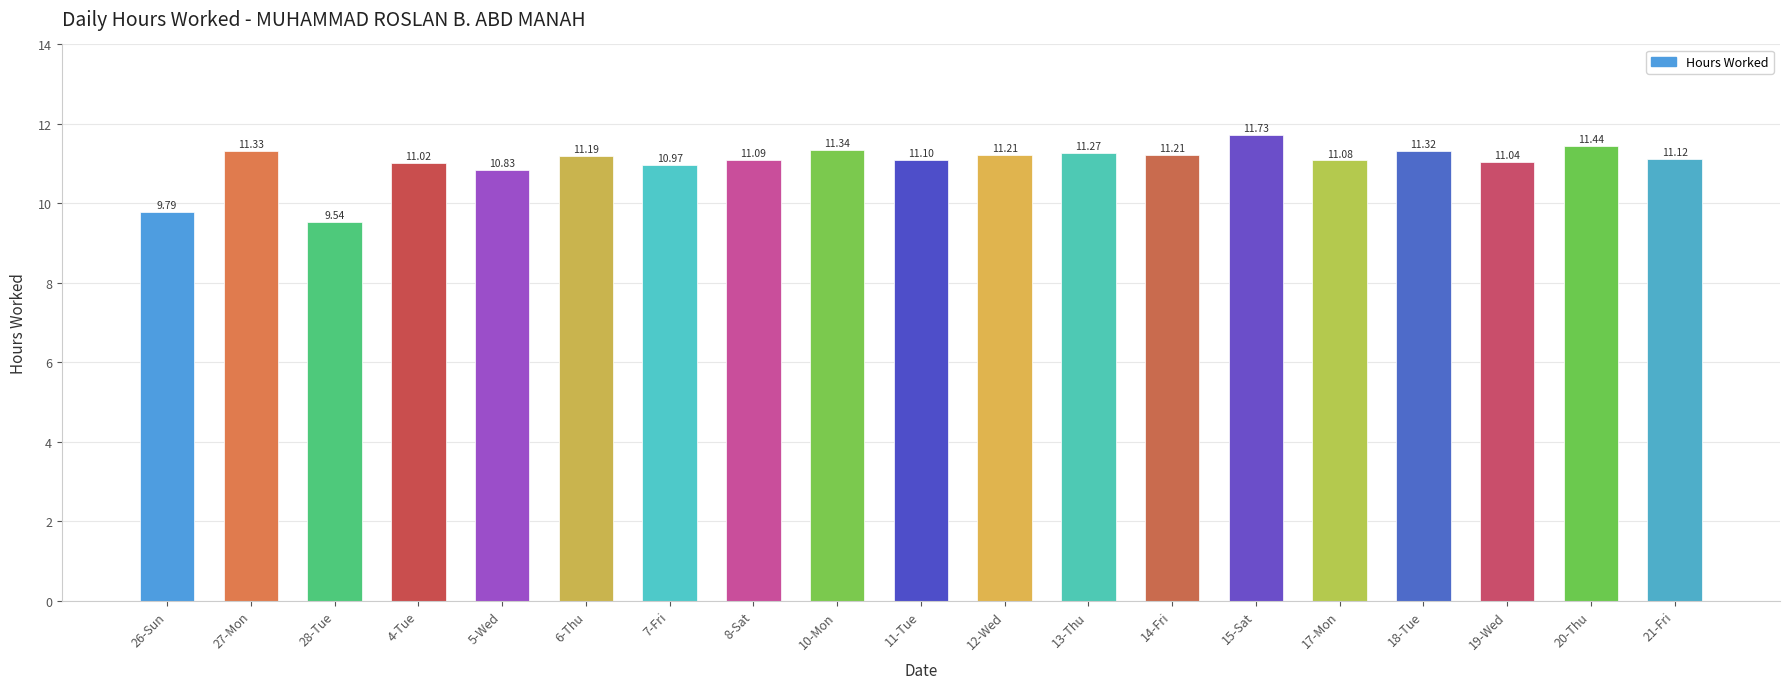

Reading left to right, transcribe all the data shown in this chart.

9.8	11.3	9.5	11.0	10.8	11.2	11.0	11.1	11.3	11.1	11.2	11.3	11.2	11.7	11.1	11.3	11.0	11.4	11.1